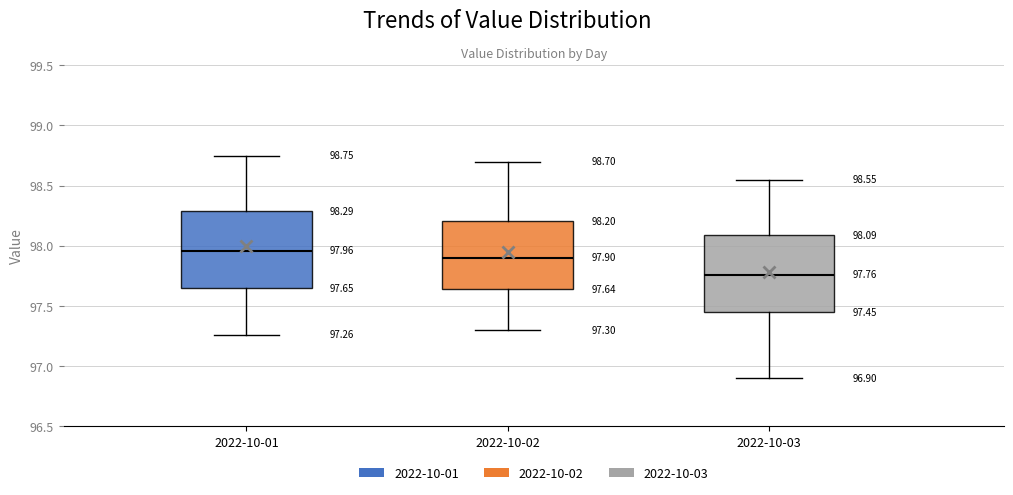

Which box has the lowest median line?

2022-10-03